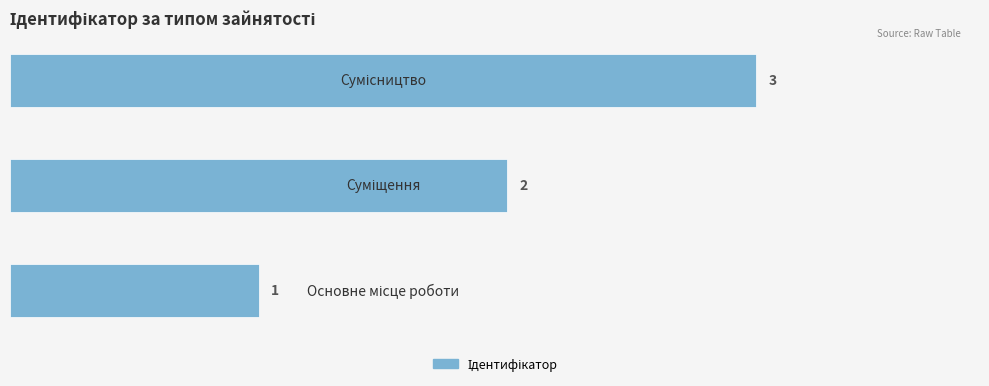

Count the values in the range 1 to 3.

3